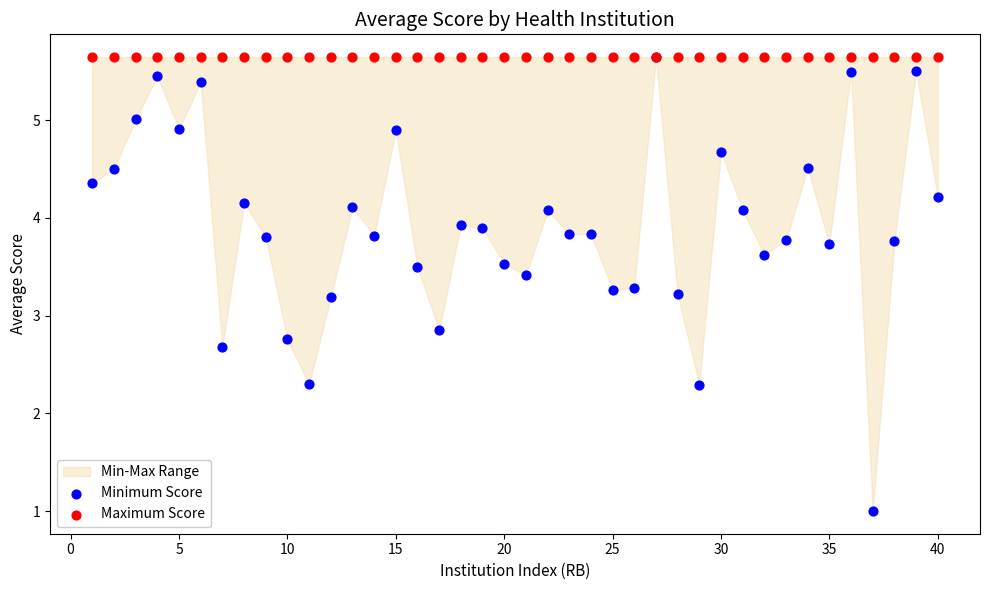

Which series has the widest spread of Y values?

Minimum Score